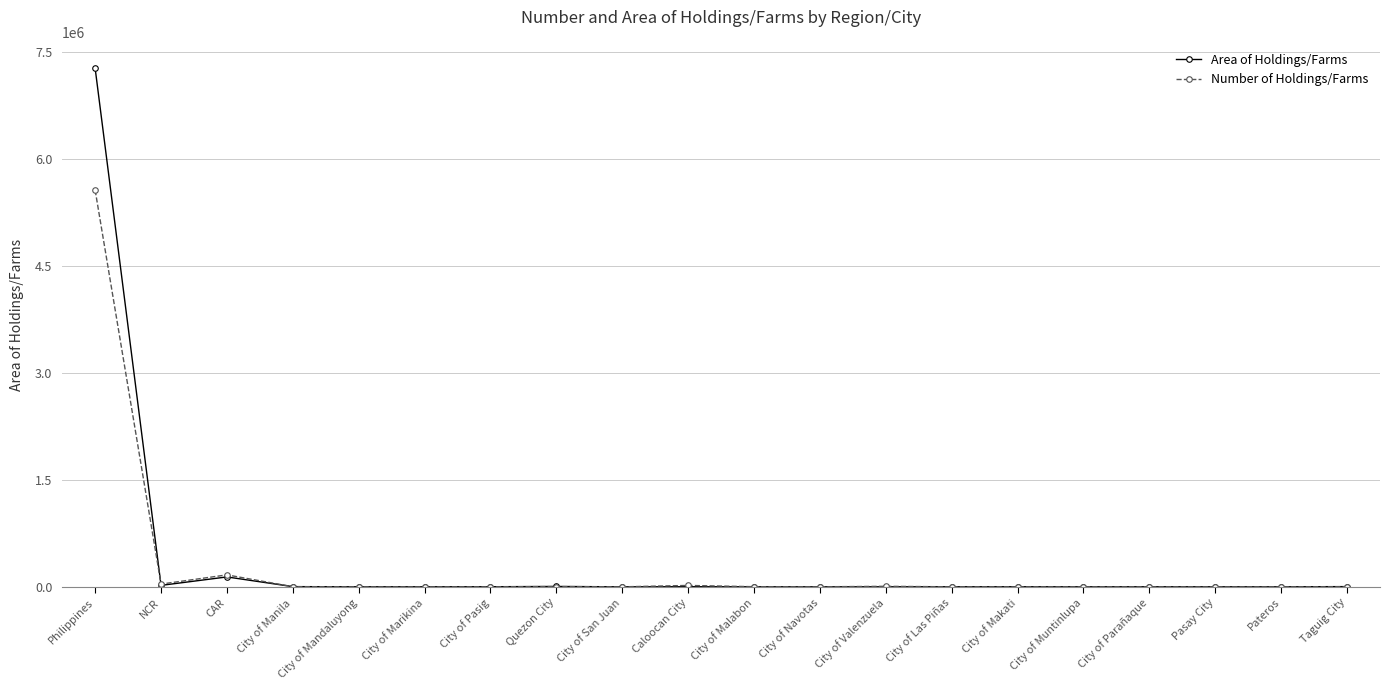

Which series has the widest spread of values?

Area of Holdings/Farms